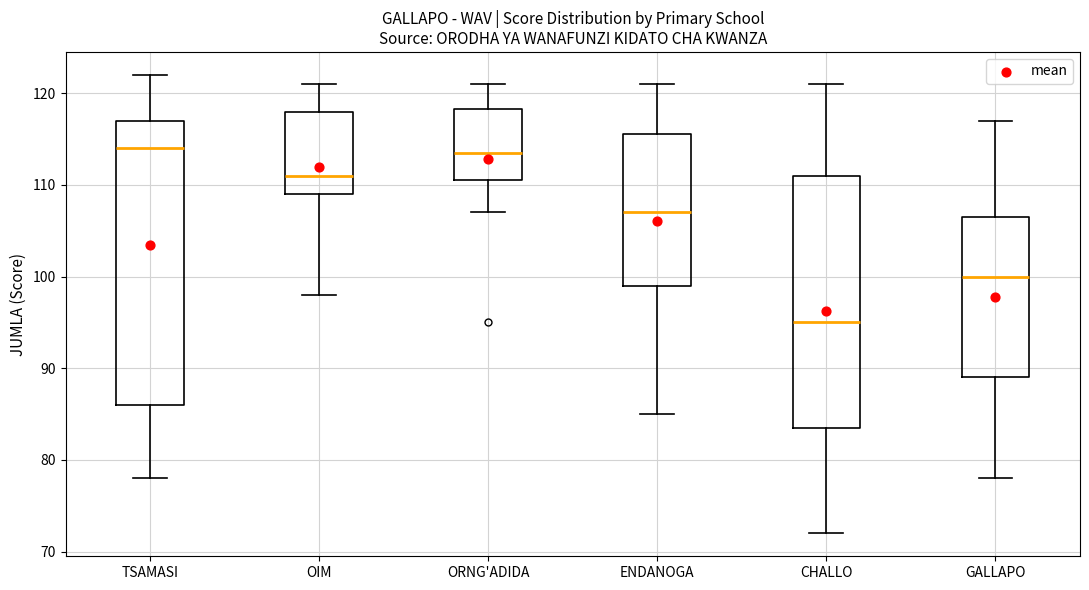

Where does the lower whisker of the box for TSAMASI end on the y-axis? The values are not printed on the chart, so give them approximately, as read against the axis.

78